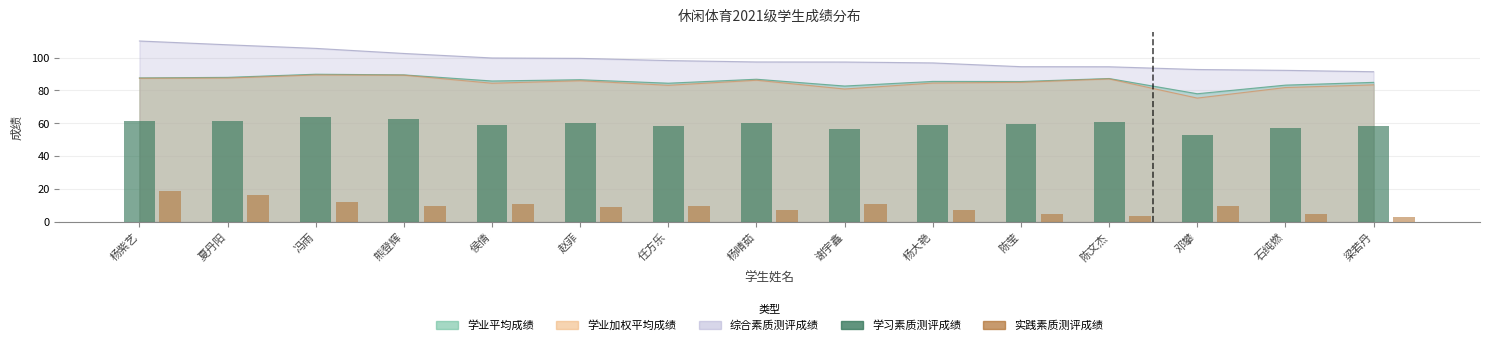

At which category is the sum across all series the highest?

杨紫艺